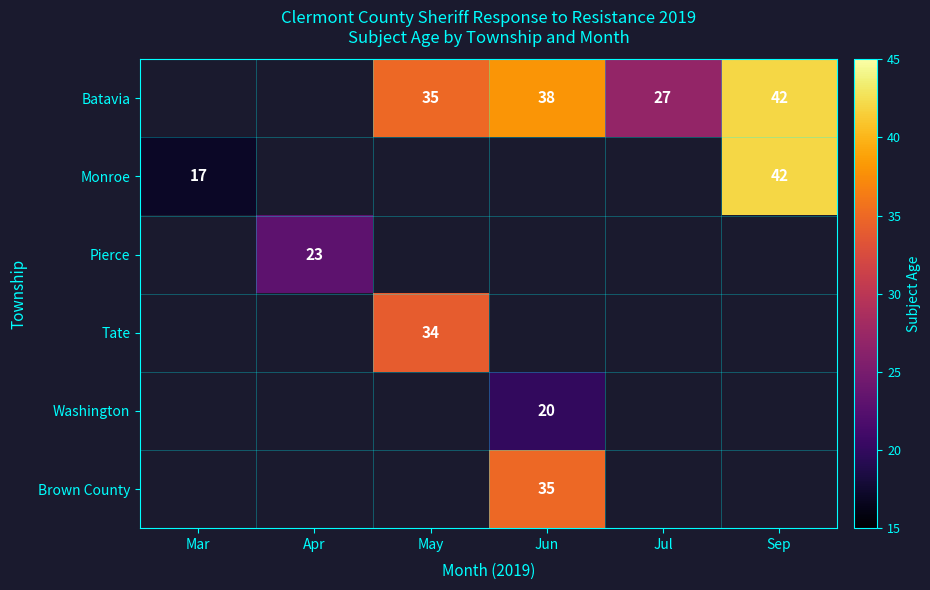

How many values in Washington are above zero?

1